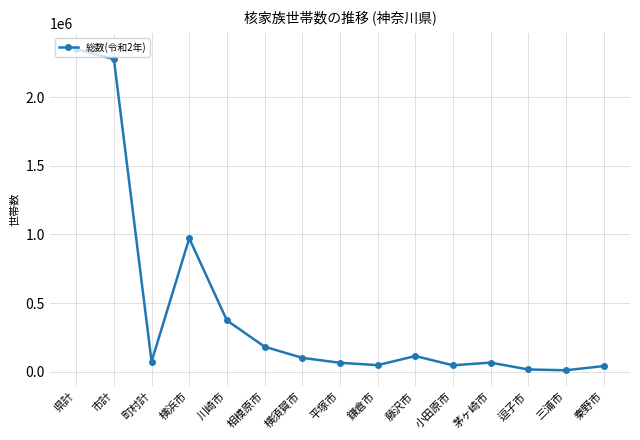

What is the greatest value displayed?

2350377